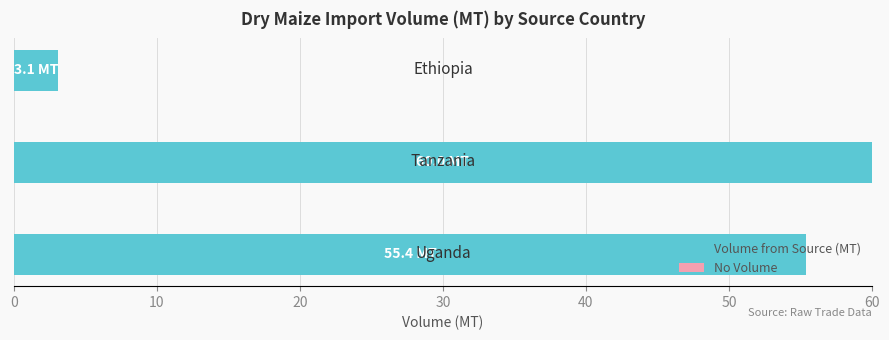

What is the difference between the maximum and second lowest values?

4.6